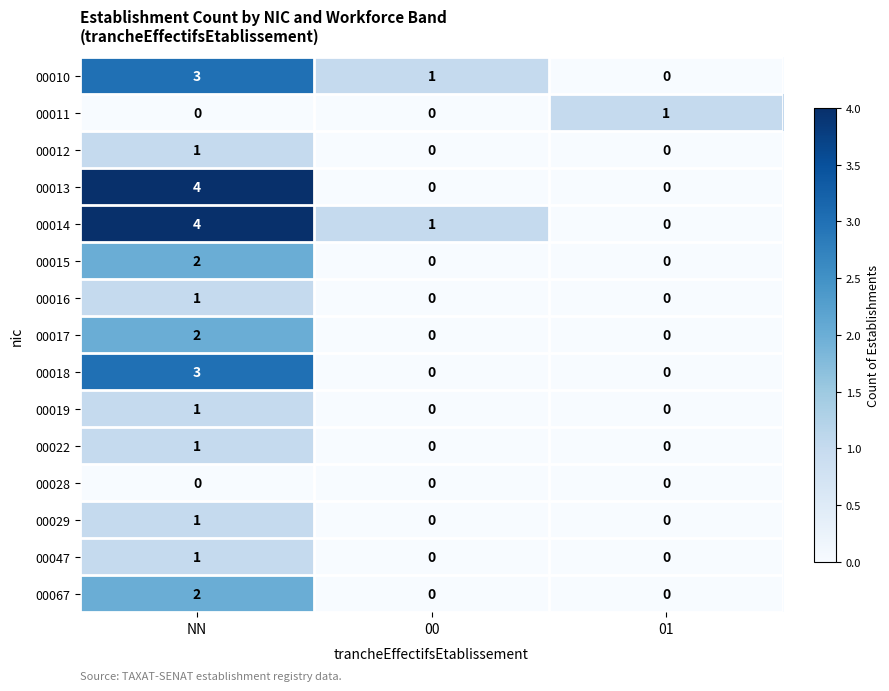

What is the total value across all series at 01?

1